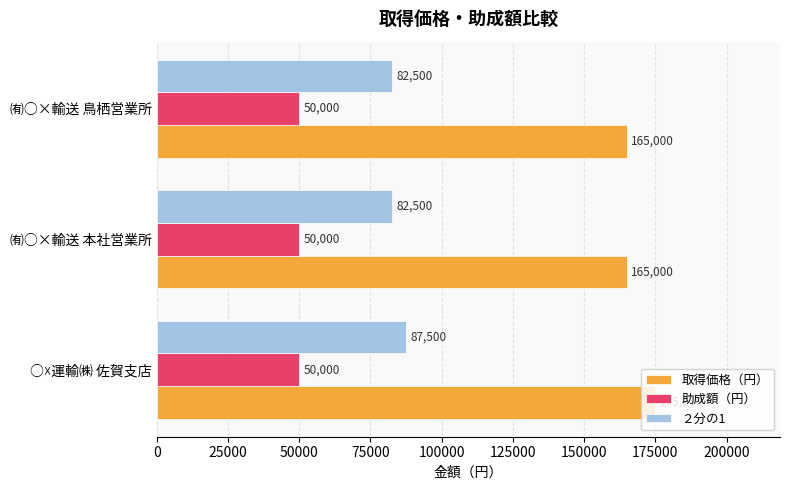

Rank the series by their average value, from highest to lowest.

取得価格（円）, ２分の1, 助成額（円）